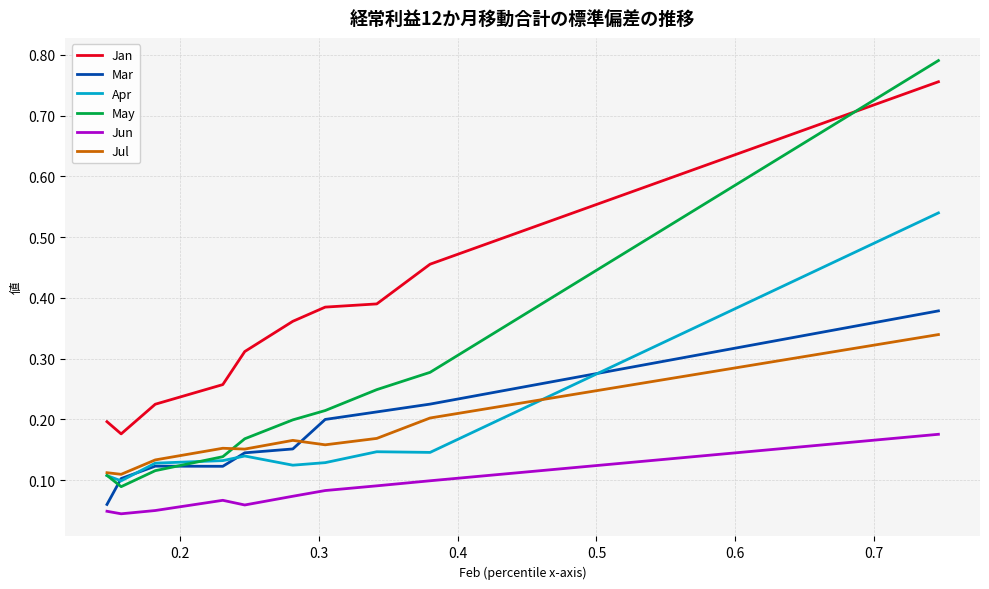

True or false: Apr and Jan cross at least once.

False